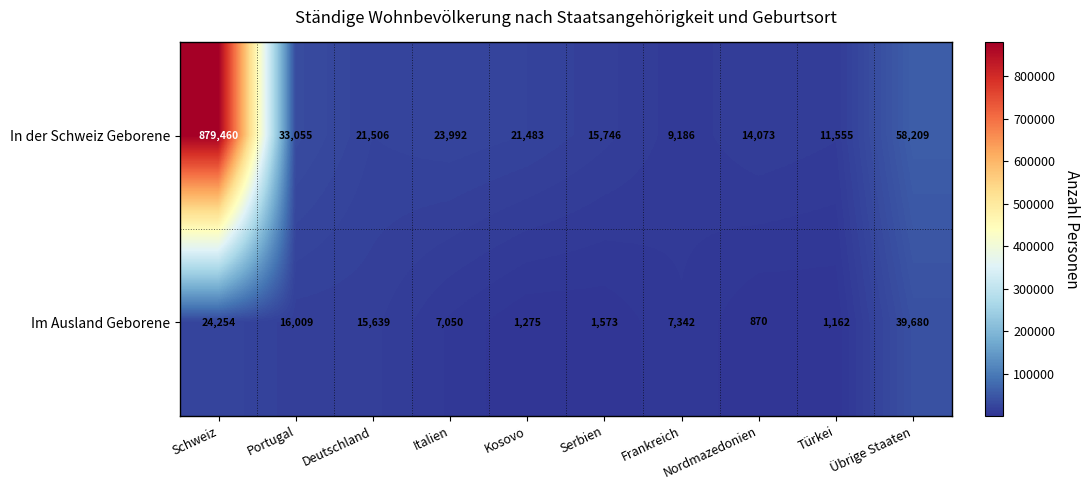

True or false: Im Ausland Geborene has a value of 870 at Nordmazedonien.

True